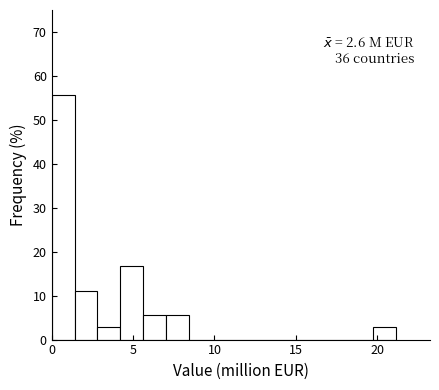

Read against the x-axis, roughly where is the centre of the tallest bar?

0.5